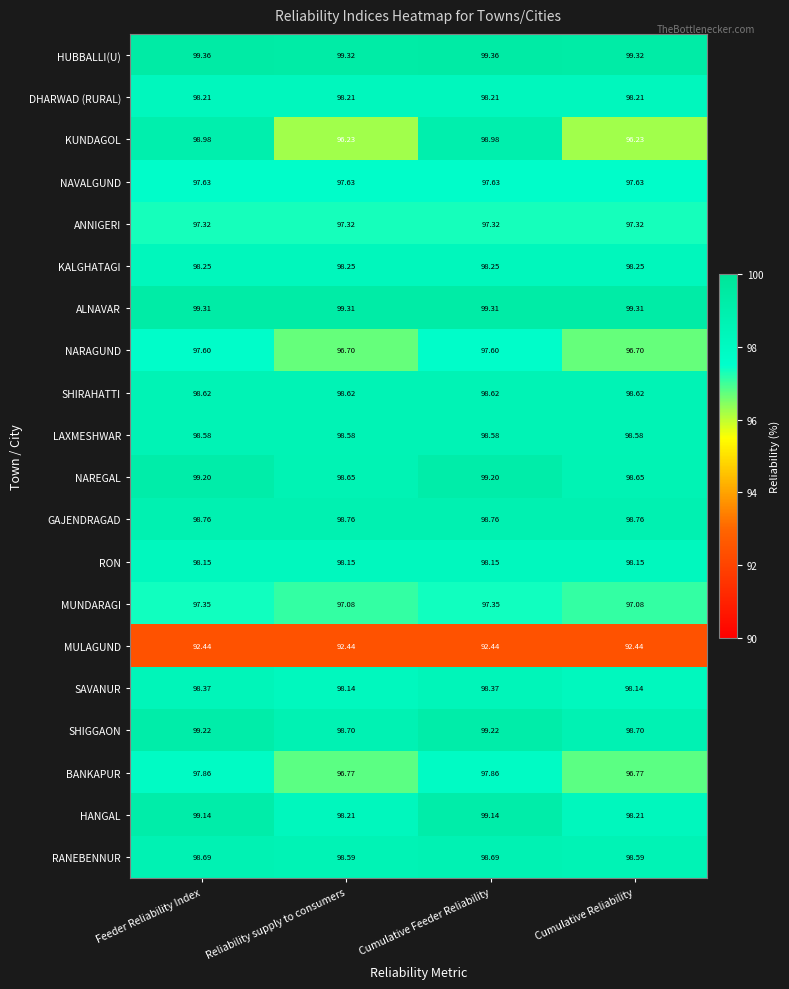

Which series has the largest total across all categories?

HUBBALLI(U)